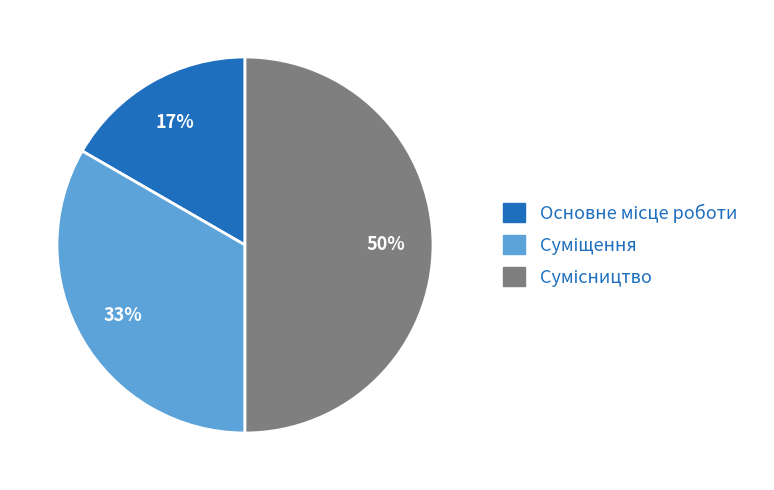

To the nearest percent, what is the average slice percentage?

33%